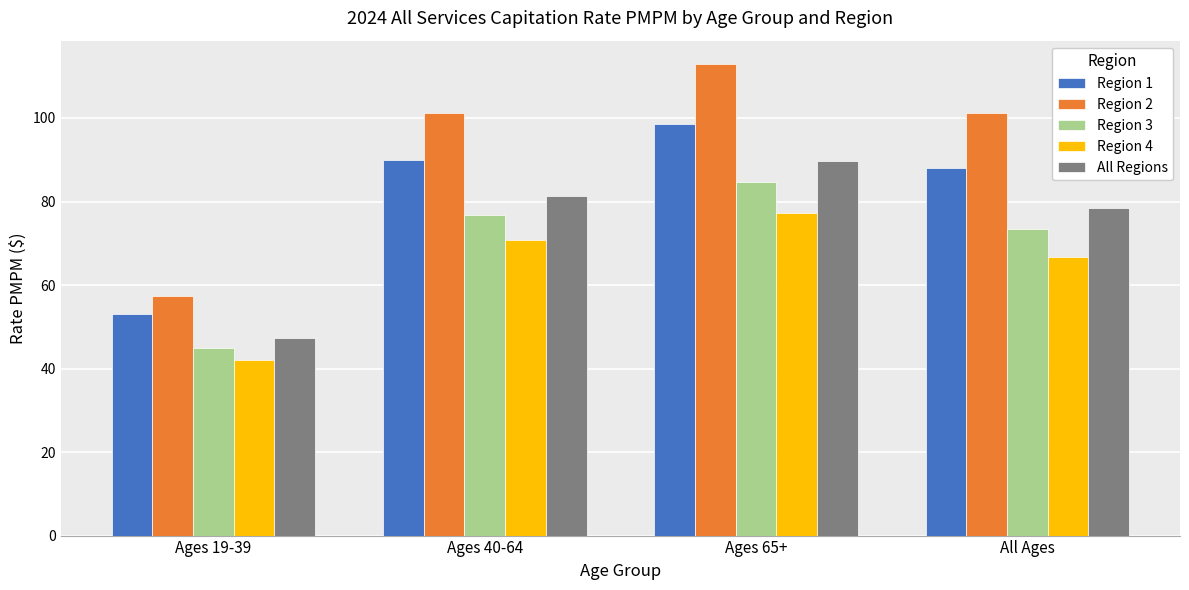

What is the label of the 2nd bar from the right?

Ages 65+